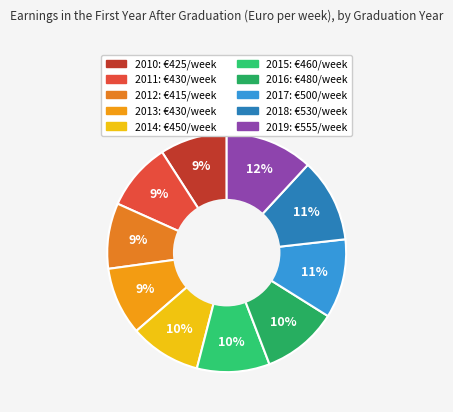

To the nearest percent, what percentage of the pie is 2016?

10%